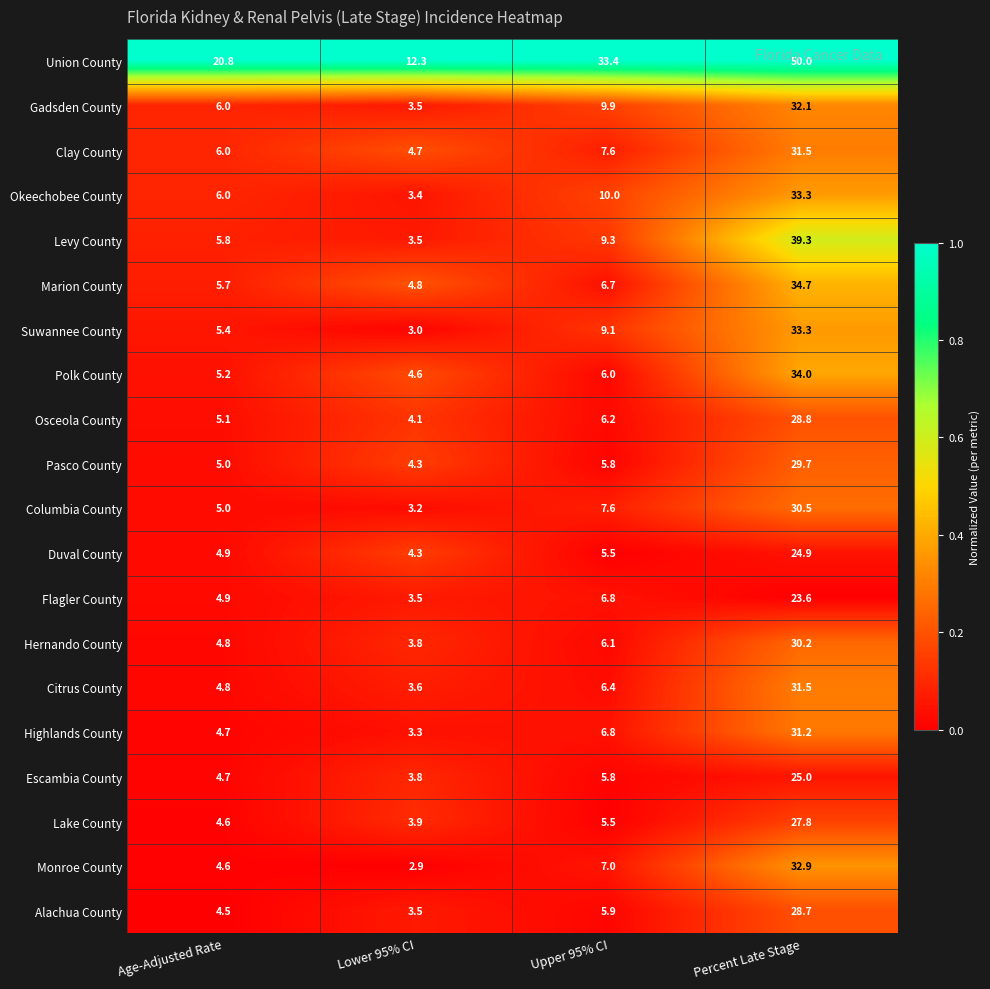

What is the maximum value shown in the chart?

50.0